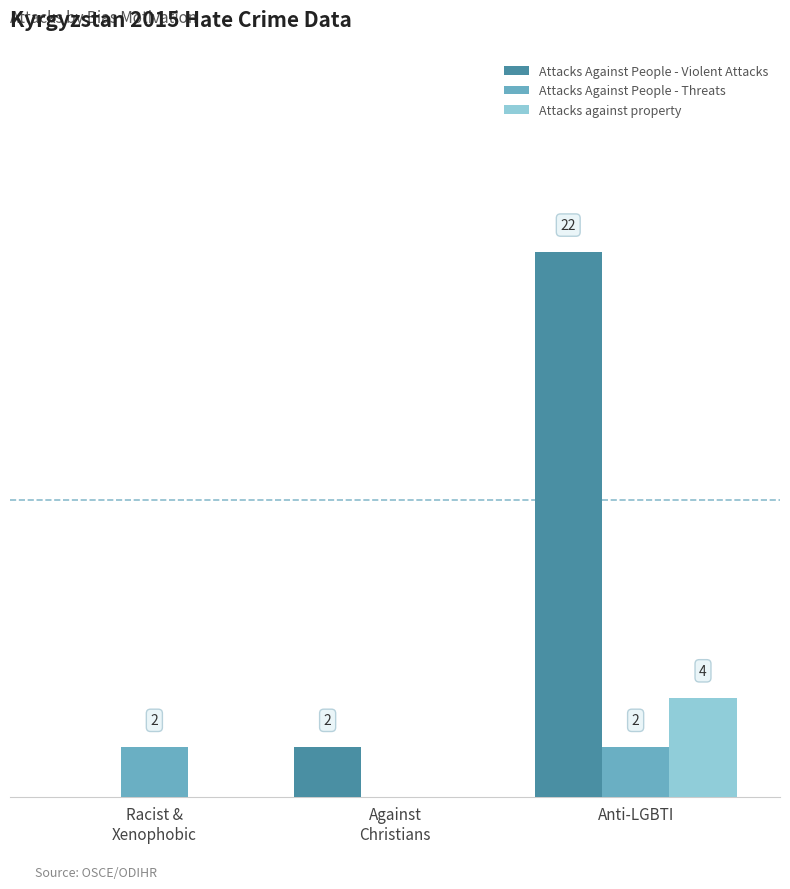

Which series has the largest total across all categories?

Attacks Against People - Violent Attacks